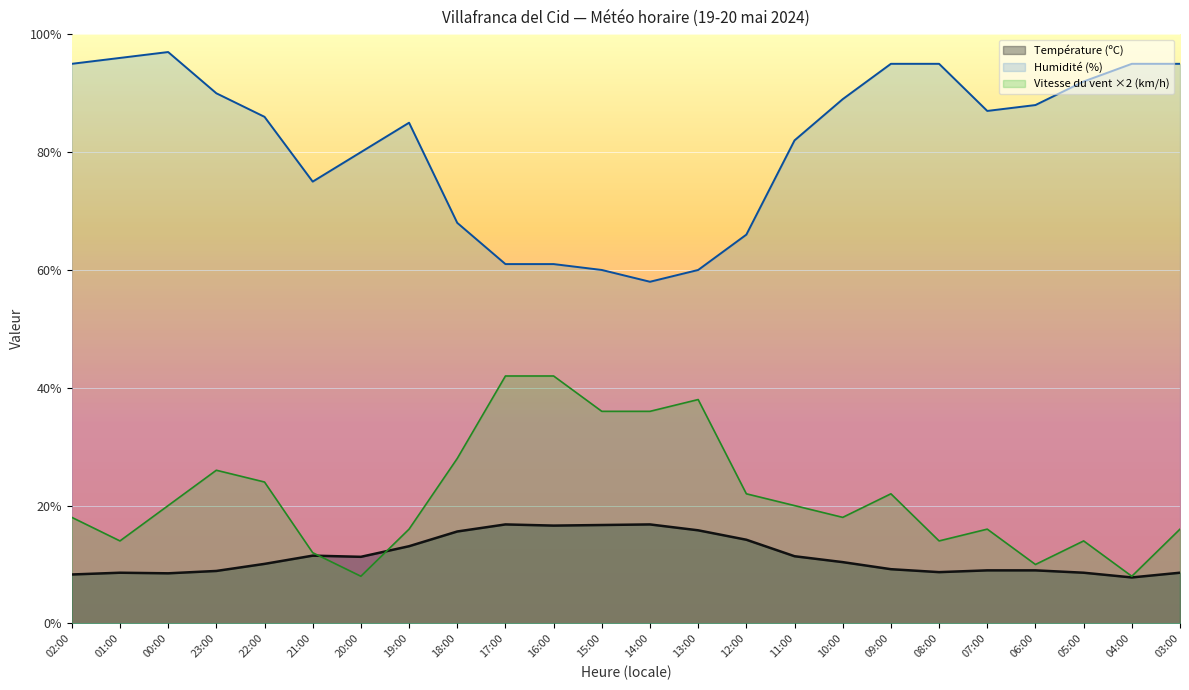

Is it true that Vitesse du vent (km/h) equals 29.3 at 00:00?

False